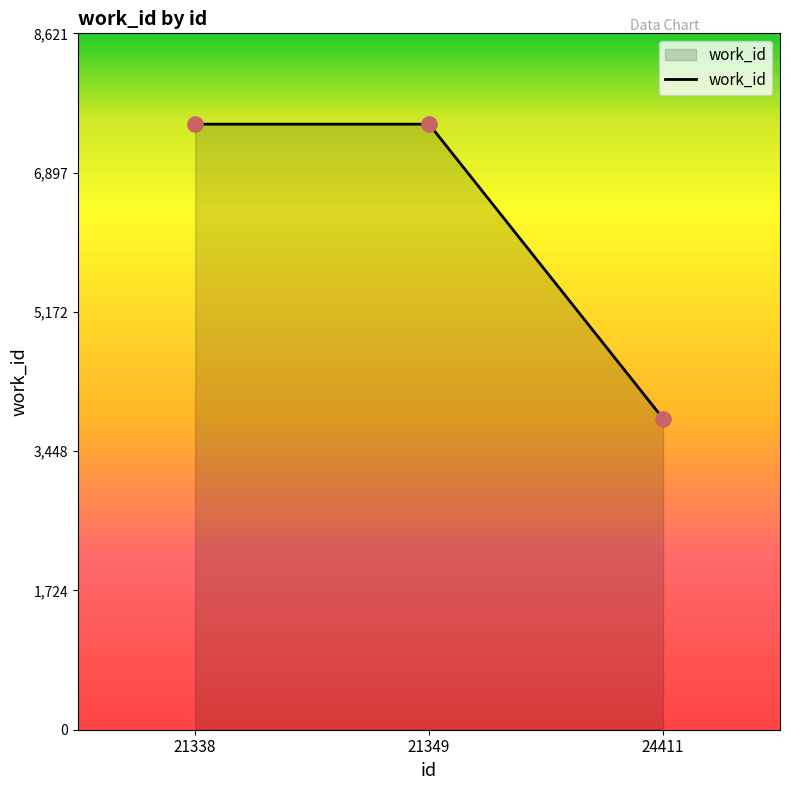

What is the change in value from 21338 to 24411?

-3644